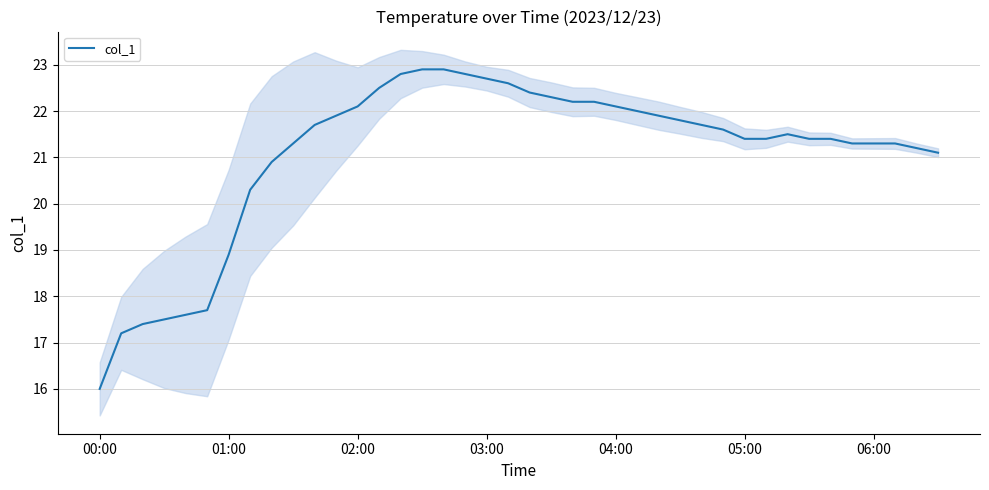

The value of col_1 at 02:00 is 37.2. True or false?

False